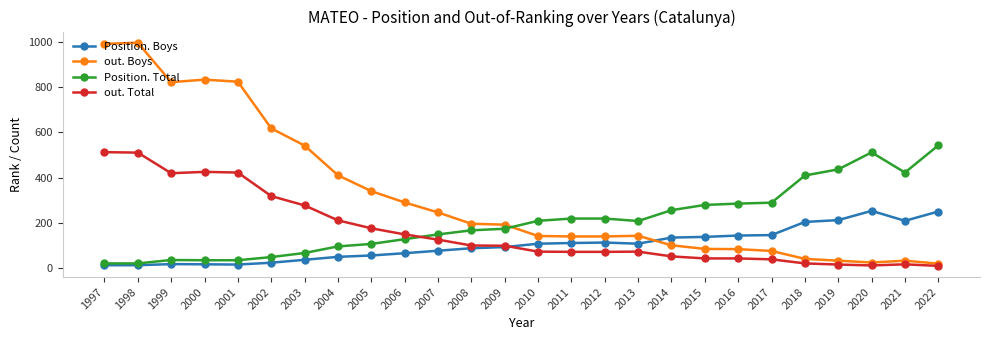

Which series ends up on top after the final intersection of out. Boys and Position. Boys?

Position. Boys